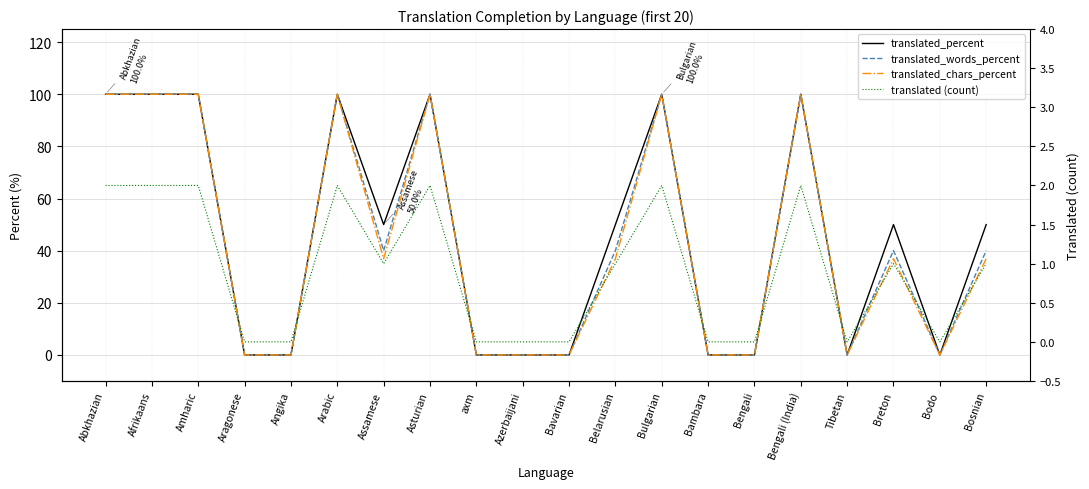

Read the translated (count) value at Bengali (India).

2.0